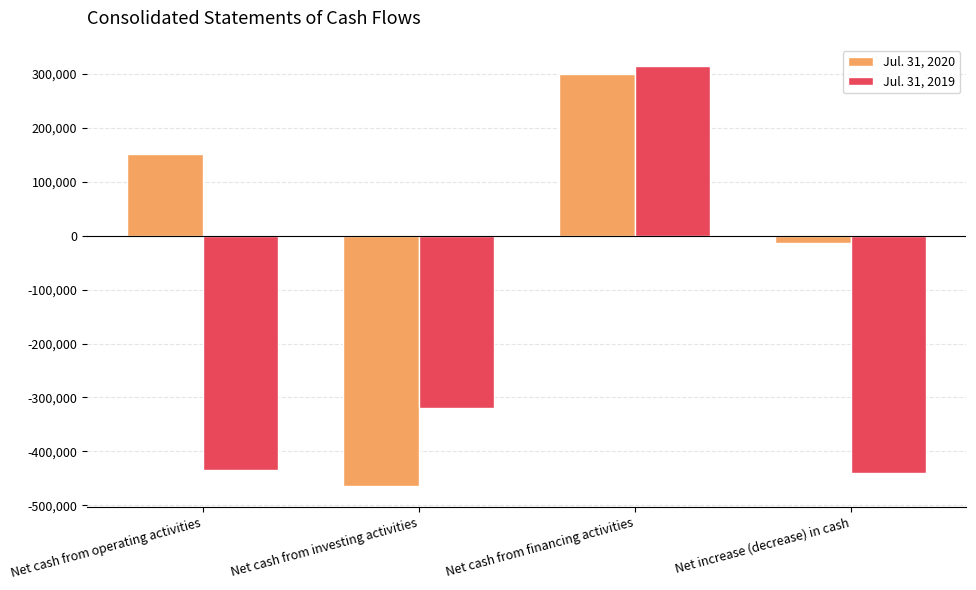

What is the maximum value for Jul. 31, 2020?

299527